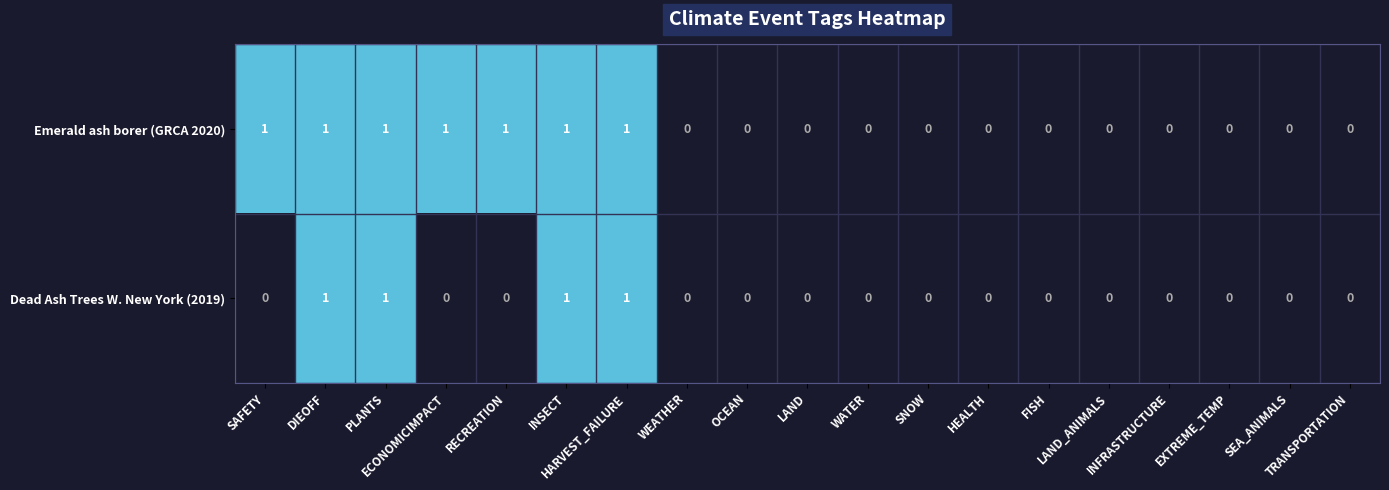

List the series in order of their overall mean, lowest first.

Dead Ash Trees W. New York (2019), Emerald ash borer (GRCA 2020)